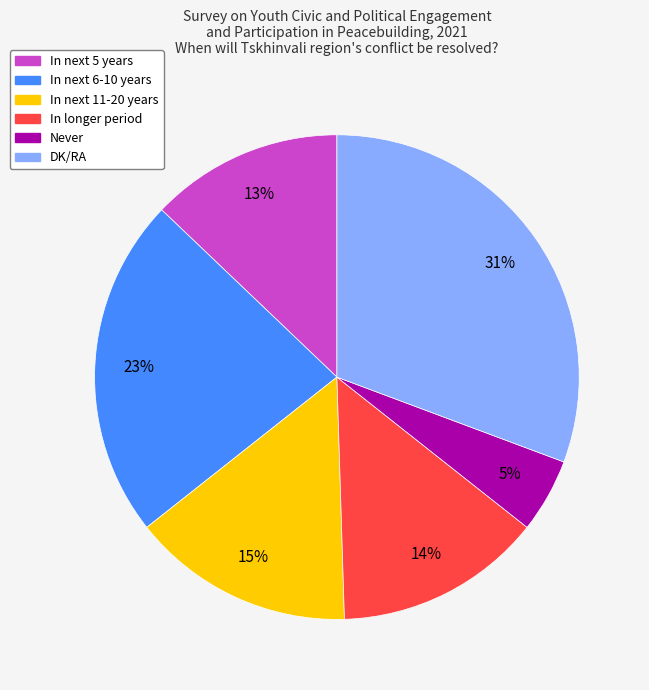

Combined, do DK/RA and In next 5 years account for over 50%?

No